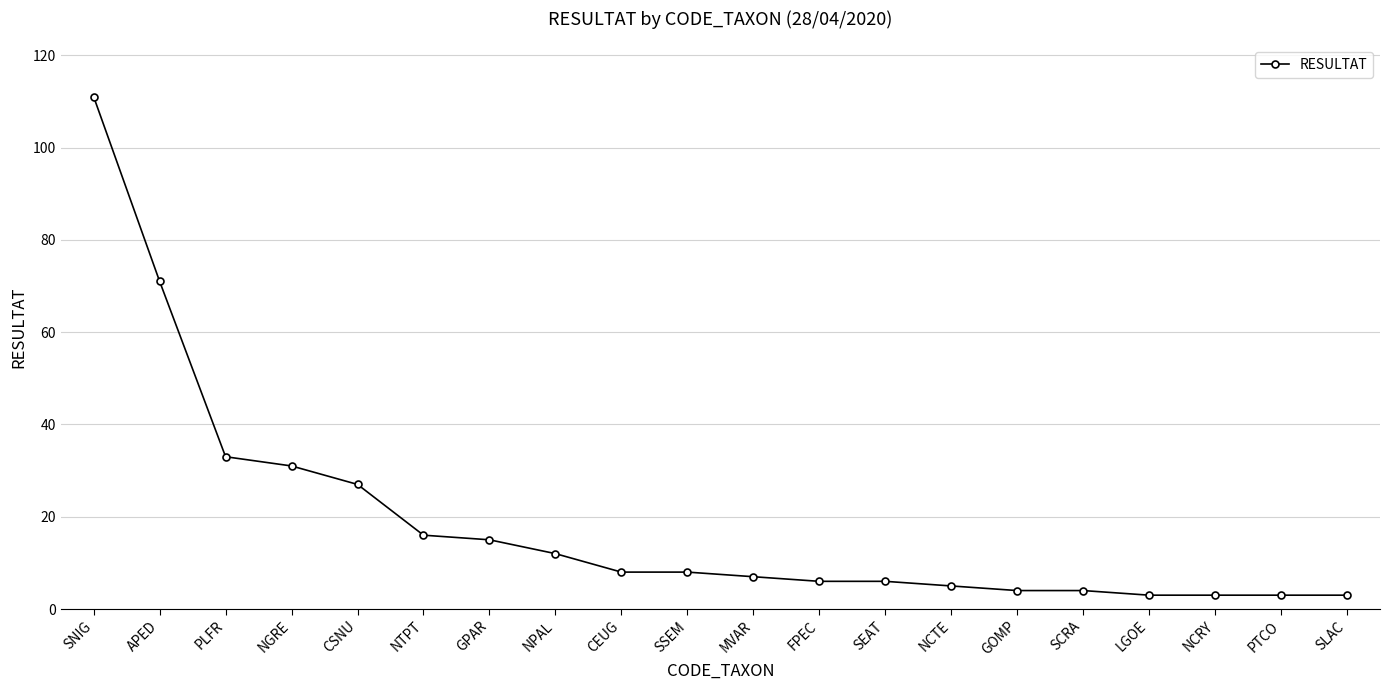

What is the difference between the maximum and minimum values?

108